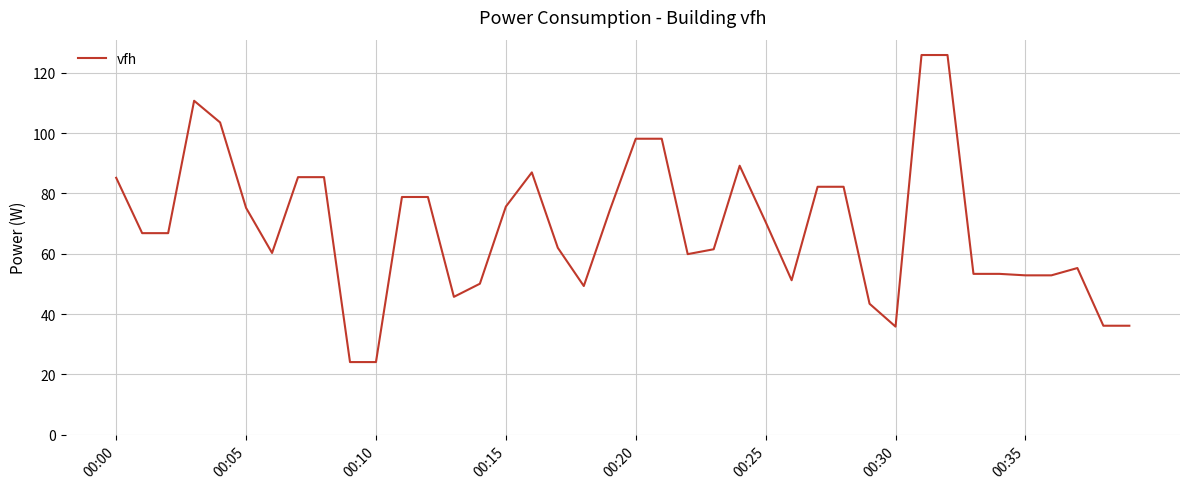

What is the difference between the maximum and minimum values?

101.8